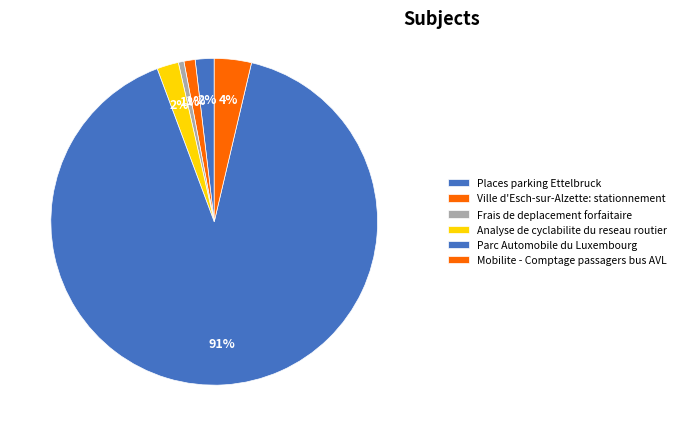

True or false: Places parking Ettelbruck accounts for 2% of the total.

True